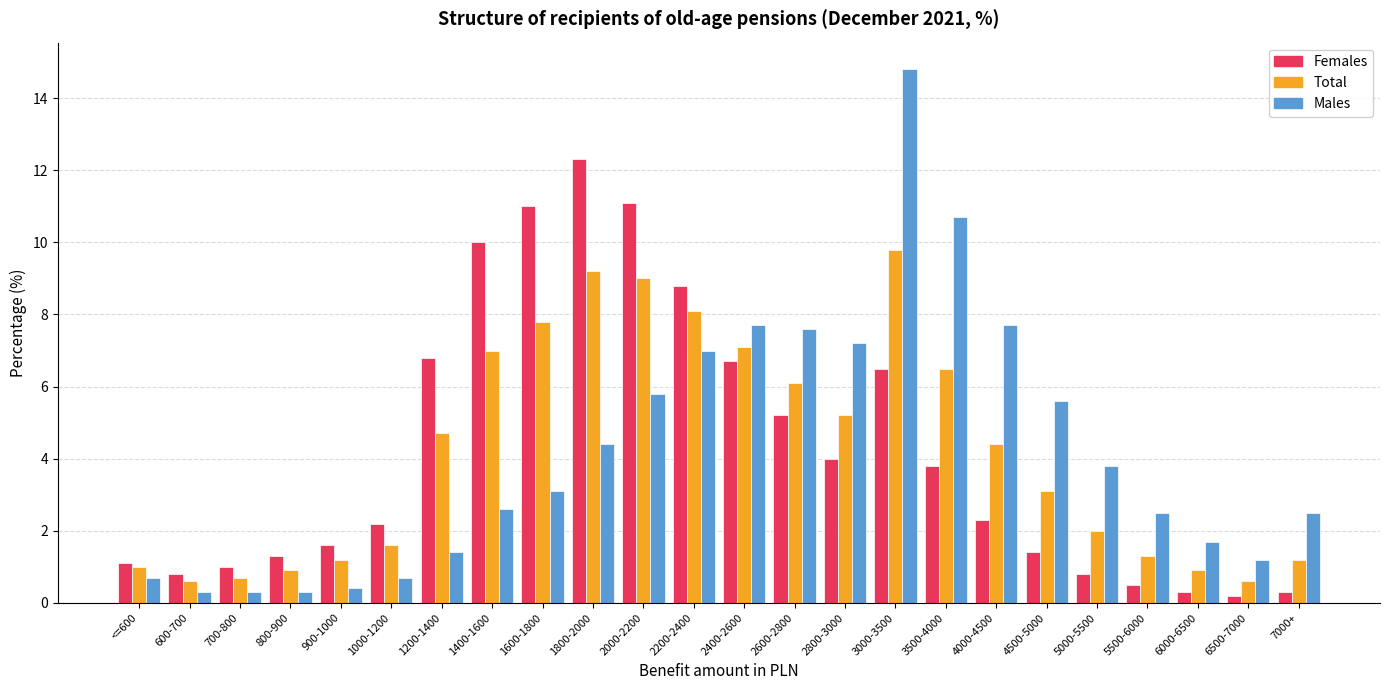

Reading left to right, transcribe all the data shown in this chart.

Females: <=600=1.1	600-700=0.8	700-800=1.0	800-900=1.3	900-1000=1.6	1000-1200=2.2	1200-1400=6.8	1400-1600=10.0	1600-1800=11.0	1800-2000=12.3	2000-2200=11.1	2200-2400=8.8	2400-2600=6.7	2600-2800=5.2	2800-3000=4.0	3000-3500=6.5	3500-4000=3.8	4000-4500=2.3	4500-5000=1.4	5000-5500=0.8	5500-6000=0.5	6000-6500=0.3	6500-7000=0.2	7000+=0.3
Total: <=600=1.0	600-700=0.6	700-800=0.7	800-900=0.9	900-1000=1.2	1000-1200=1.6	1200-1400=4.7	1400-1600=7.0	1600-1800=7.8	1800-2000=9.2	2000-2200=9.0	2200-2400=8.1	2400-2600=7.1	2600-2800=6.1	2800-3000=5.2	3000-3500=9.8	3500-4000=6.5	4000-4500=4.4	4500-5000=3.1	5000-5500=2.0	5500-6000=1.3	6000-6500=0.9	6500-7000=0.6	7000+=1.2
Males: <=600=0.7	600-700=0.3	700-800=0.3	800-900=0.3	900-1000=0.4	1000-1200=0.7	1200-1400=1.4	1400-1600=2.6	1600-1800=3.1	1800-2000=4.4	2000-2200=5.8	2200-2400=7.0	2400-2600=7.7	2600-2800=7.6	2800-3000=7.2	3000-3500=14.8	3500-4000=10.7	4000-4500=7.7	4500-5000=5.6	5000-5500=3.8	5500-6000=2.5	6000-6500=1.7	6500-7000=1.2	7000+=2.5